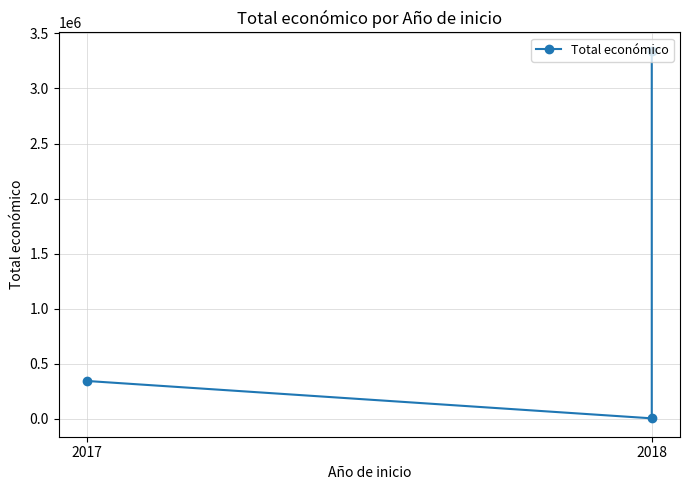

What is the label of the 1st point from the left?

2017